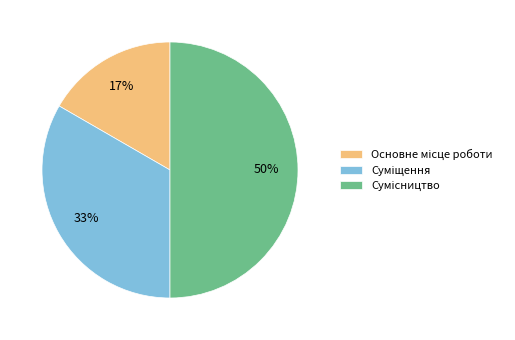

To the nearest percent, what is the difference between the largest and smallest slice percentages?

33%